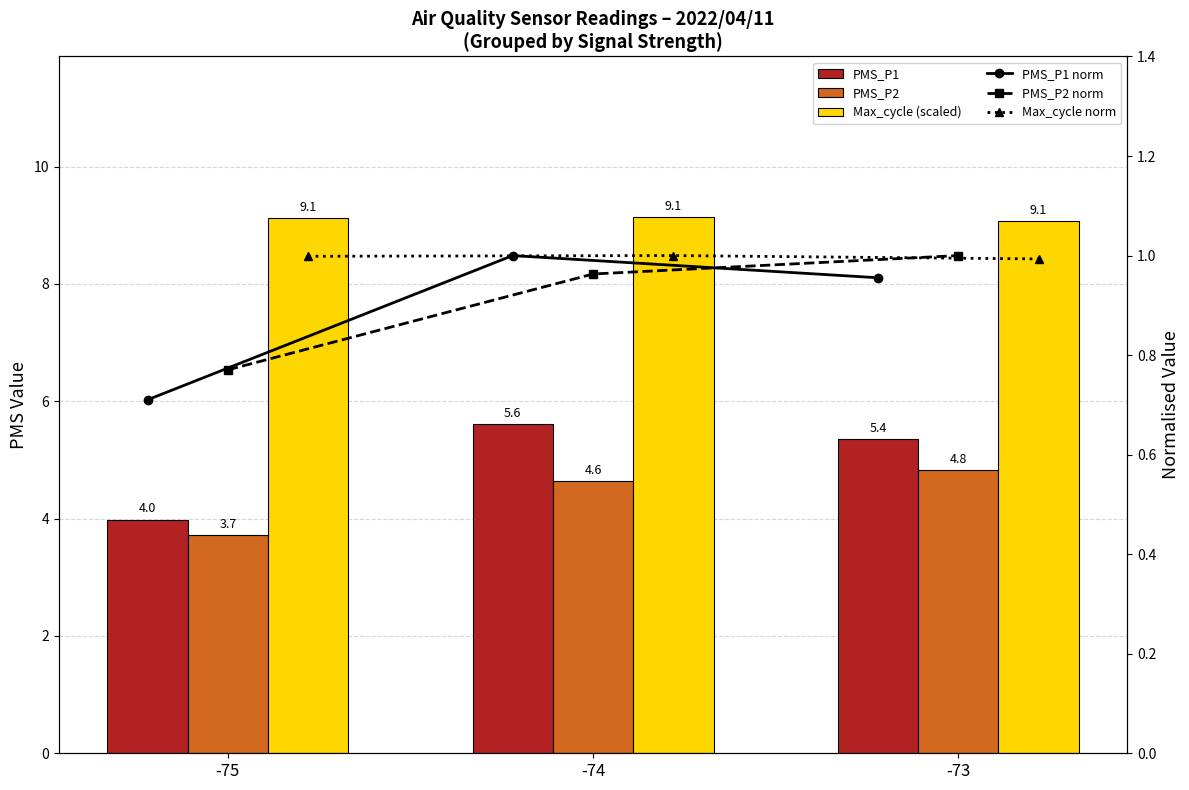

What is the minimum value shown in the chart?

0.7